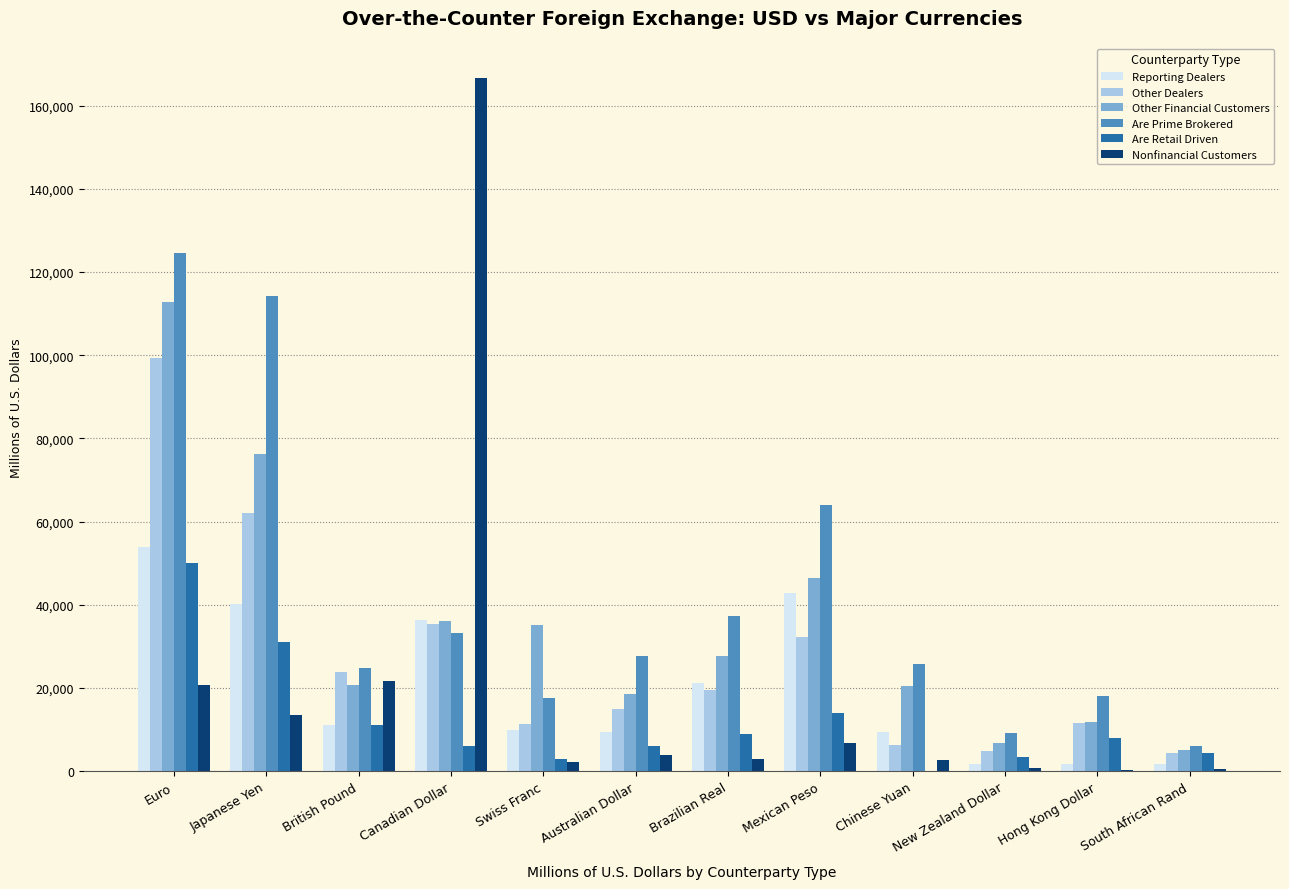

Where is Nonfinancial Customers nearest to the value 83402?

British Pound